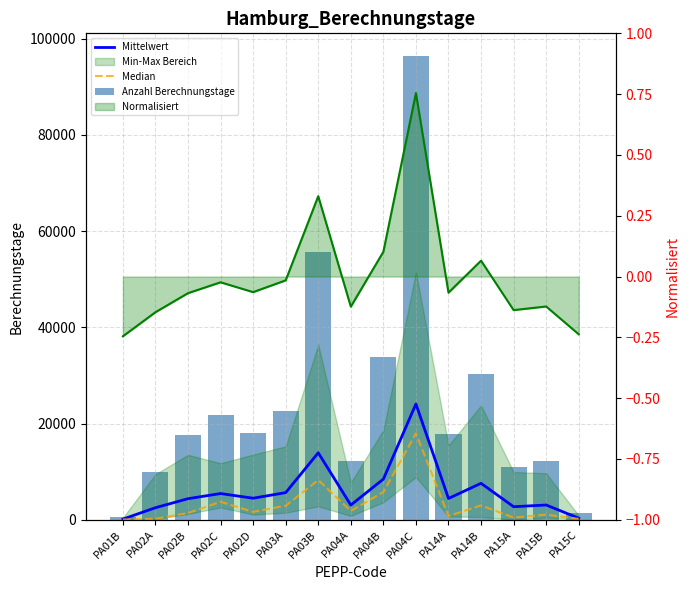

Reading right to left, transcribe all the data shown in this chart.

Mittelwert: 338.3	3072.3	2717.8	7584.0	4432.5	24078.0	8459.5	3056.8	13930.3	5644.5	4486.5	5453.8	4385.3	2508.5	140.3
Median: 196.5	1079.5	458.0	2992.5	786.0	17965.5	5761.5	1846.0	8267.5	2922.0	1647.0	3740.5	1405.0	196.0	62.5
Anzahl Berechnungstage: 1353.0	12289.0	10871.0	30336.0	17730.0	96312.0	33838.0	12227.0	55721.0	22578.0	17946.0	21815.0	17541.0	10034.0	561.0